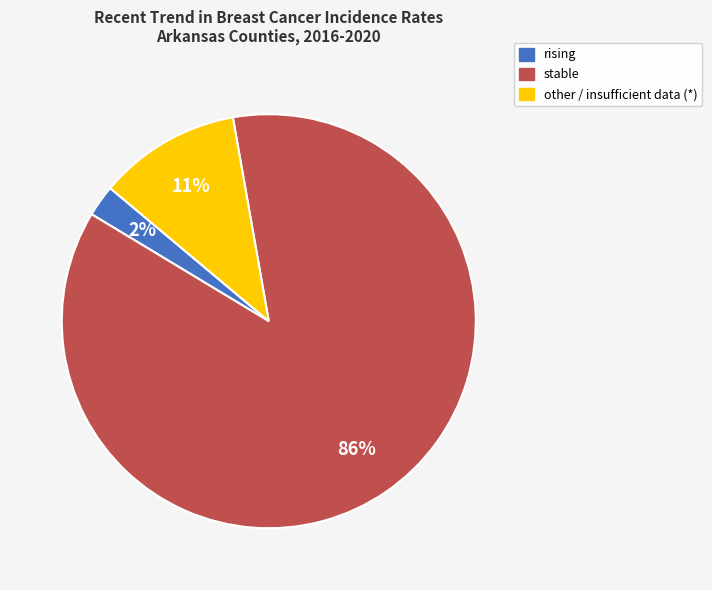

To the nearest percent, what is the combined percentage of rising and stable?

89%